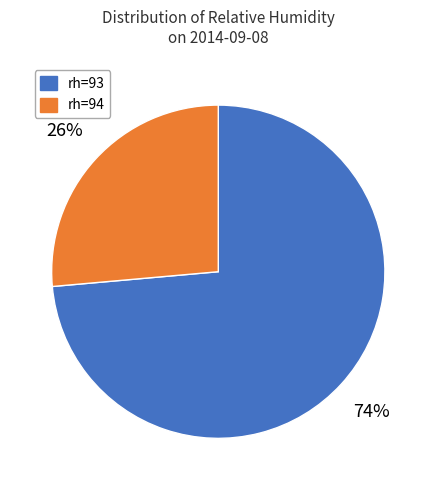

Is there a majority slice in this chart?

Yes